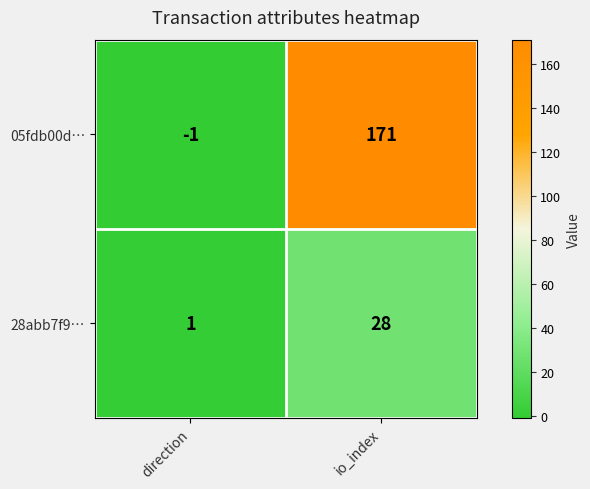

Which series has the largest range (max minus min)?

05fdb00d…